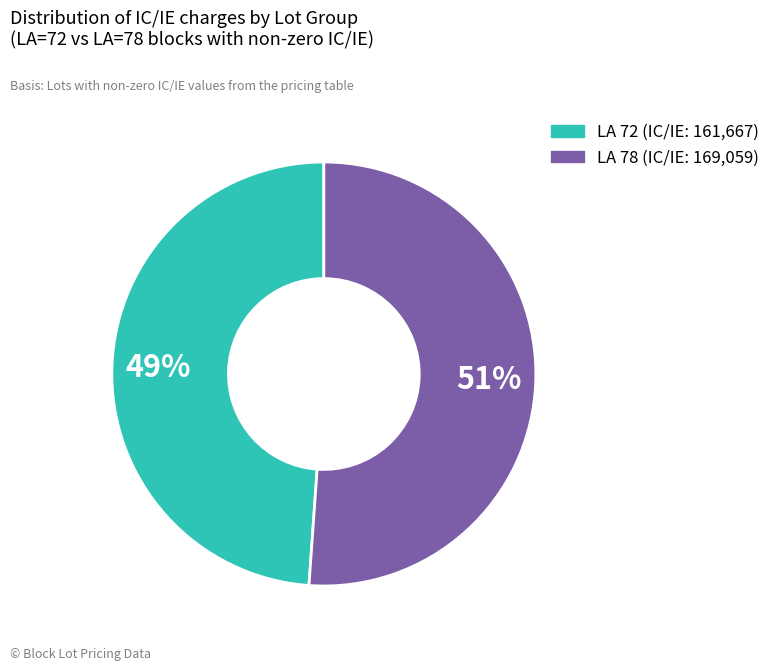

To the nearest percent, what is the average slice percentage?

50%